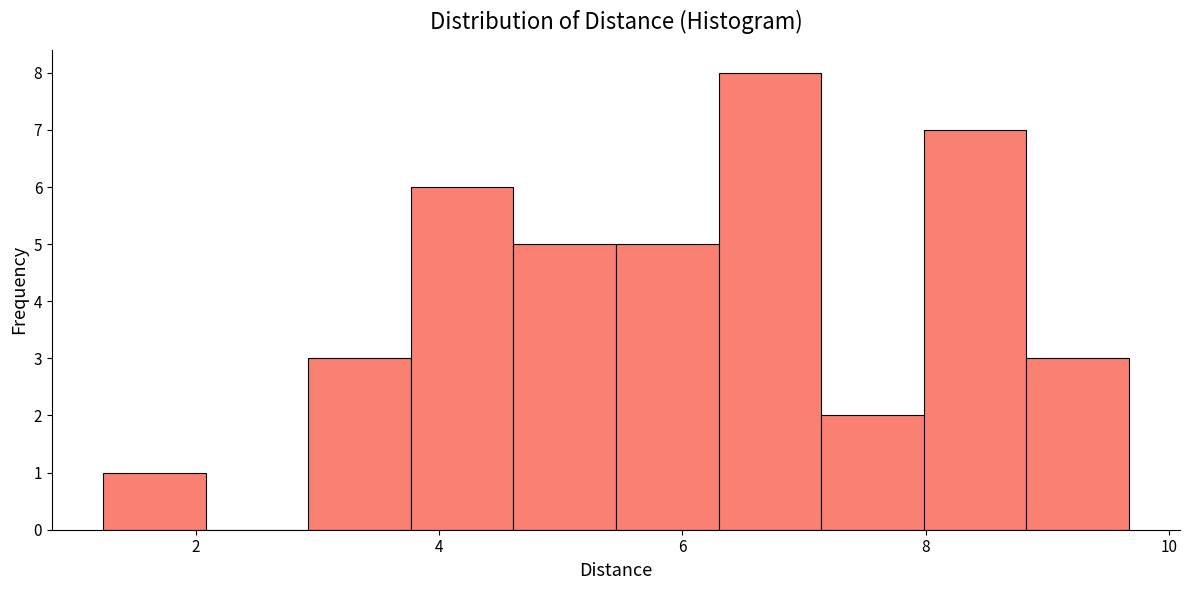

What is the height of the bar covering 8.8 to 9.6 on the x-axis? Neither the bar edges nor the heights are printed on the chart, so give them approximately, as read against the axes.

3